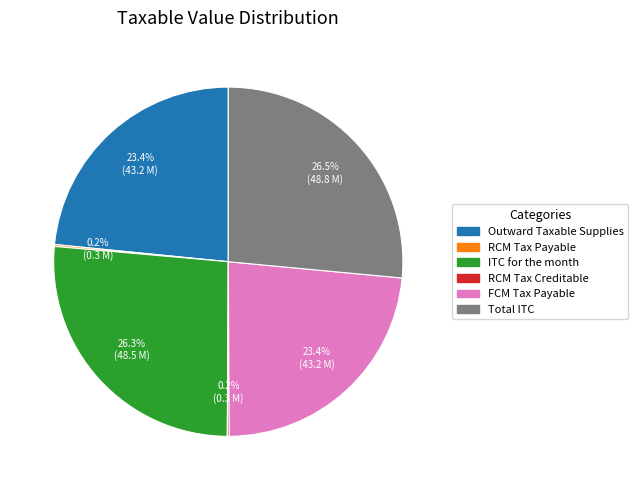

What is the ratio of the value at ITC for the month to the value at FCM Tax Payable?

1.1